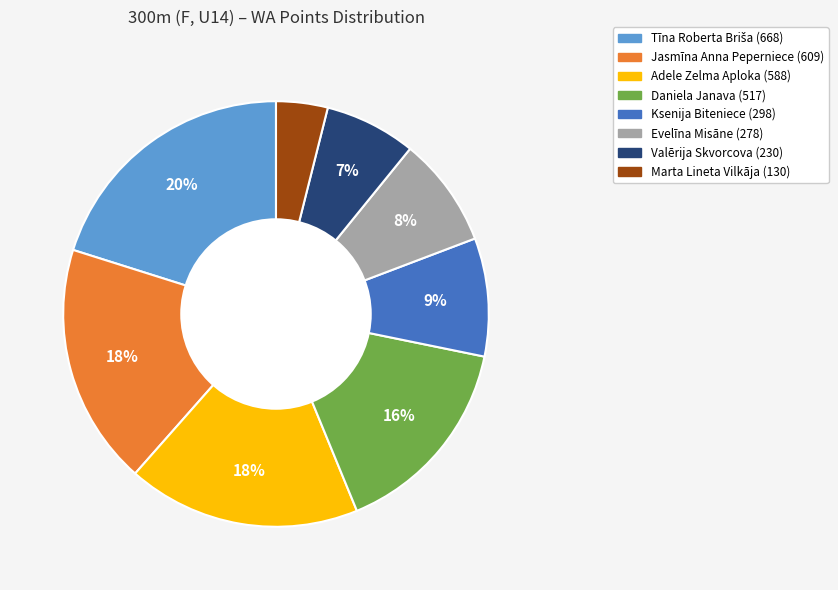

Does any single category account for the majority?

No